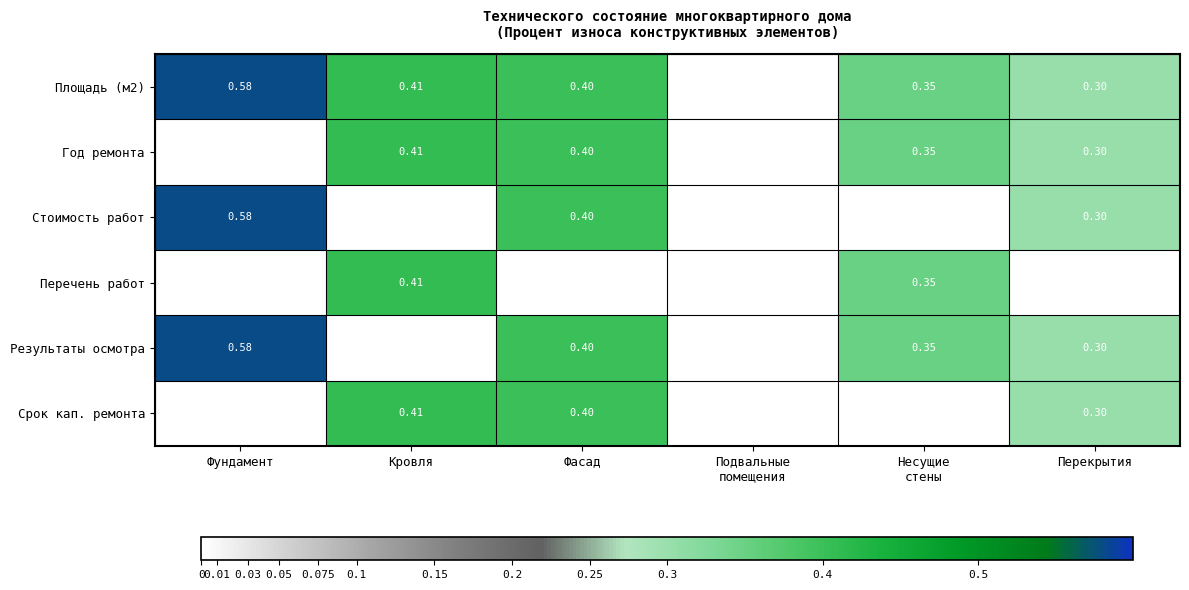

Is the value of Результаты осмотра at Перекрытия greater than the value of Перечень работ at Кровля?

No